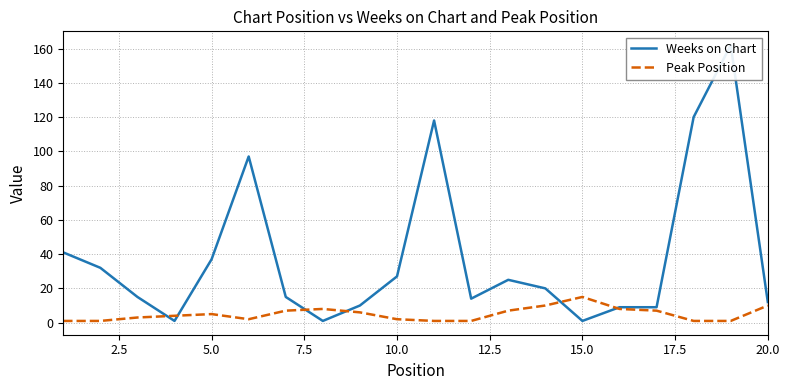

Which series has the largest range (max minus min)?

Weeks on Chart